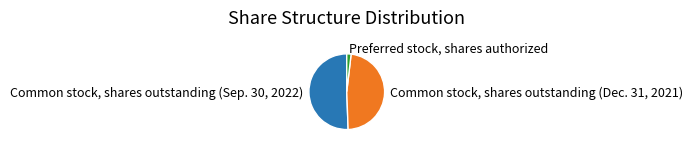

Count the number of slices in the pie.

3